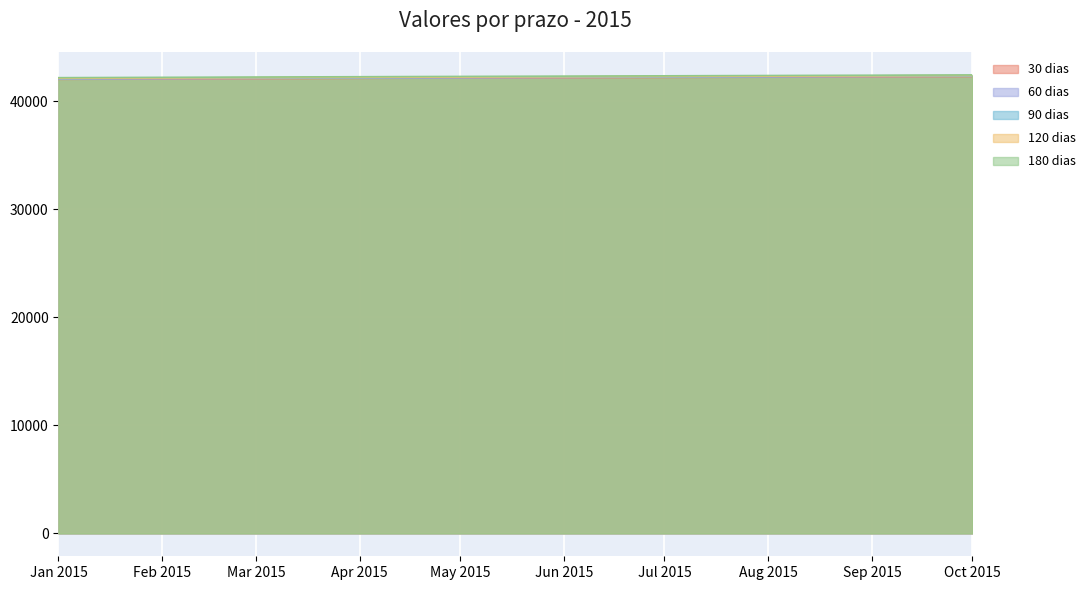

Is it true that 120 dias equals 57895 at Feb 2015?

False